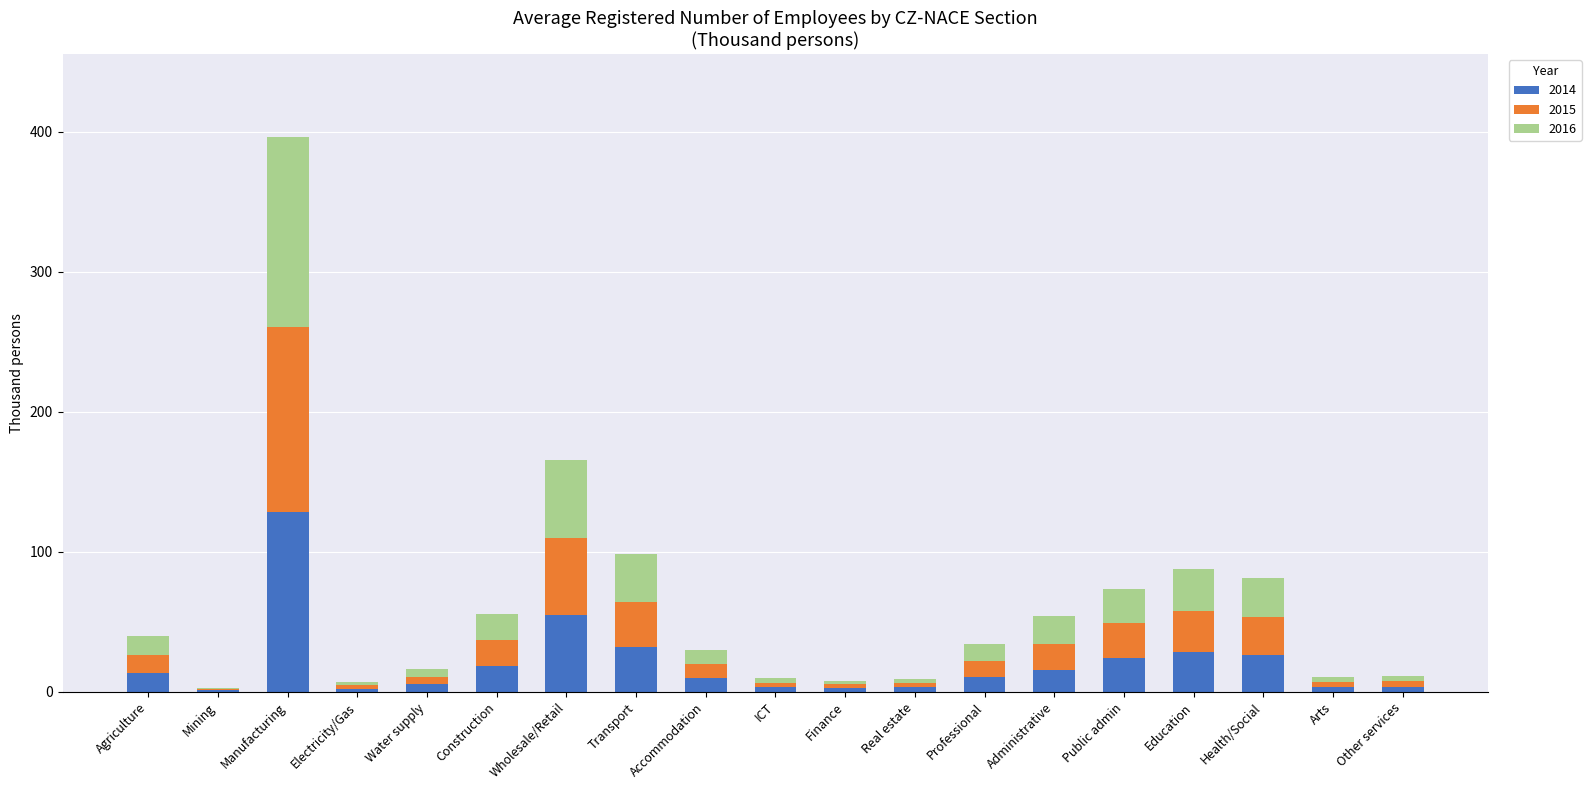

Count the number of categories in the chart.

19